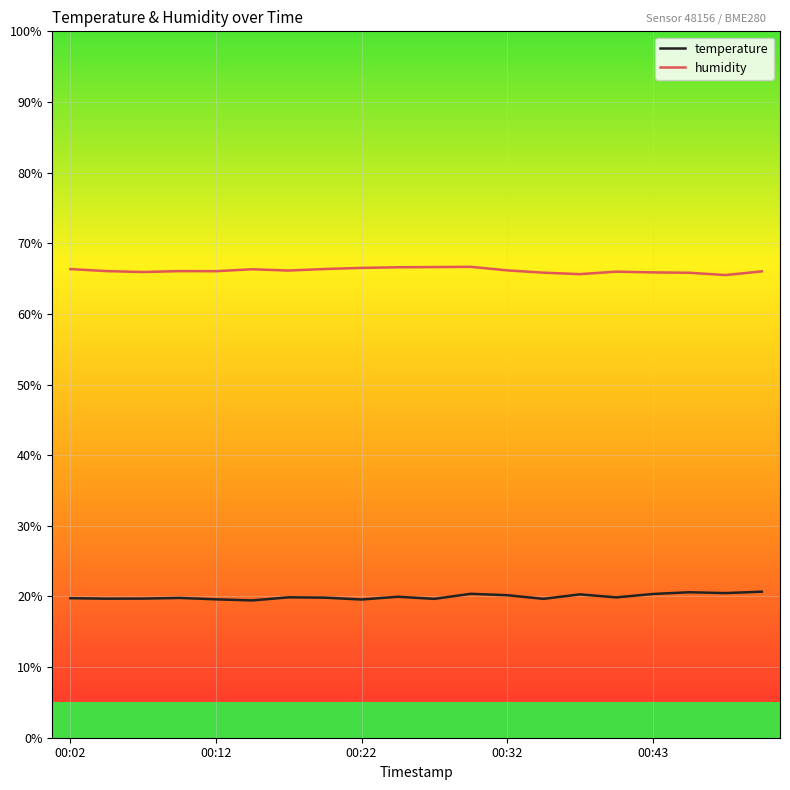

Rank the series by their maximum value, from highest to lowest.

humidity, temperature